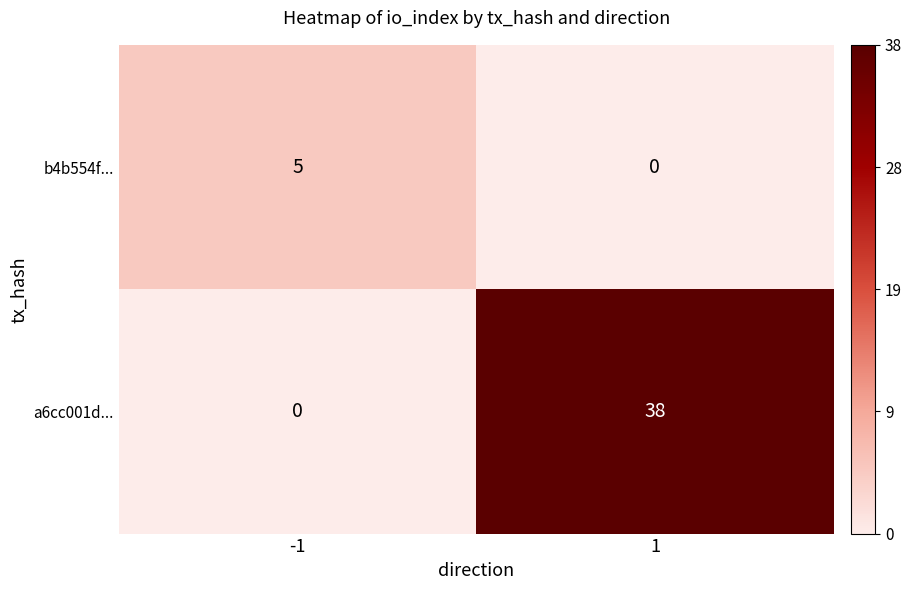

What is the total value across all series at -1?

5